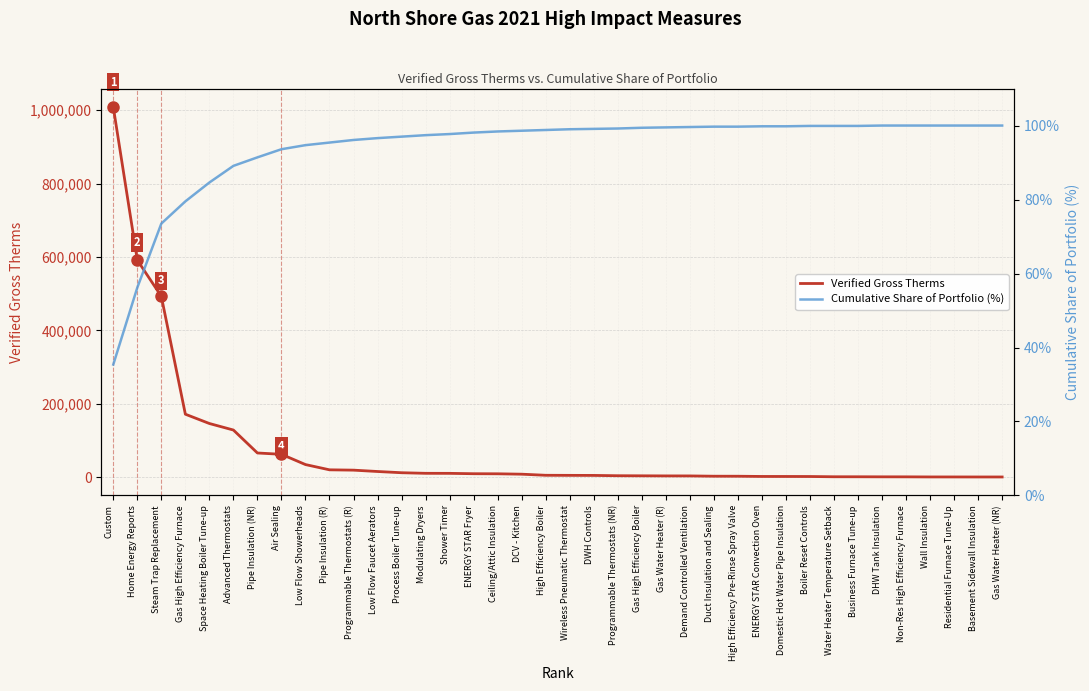

Reading right to left, extract all data points from this chart.

Verified Gross Therms: 144.0	152.0	215.0	233.0	494.0	541.0	692.0	720.8	1418.0	1523.0	1566.0	2167.0	2240.0	3009.0	3065.0	3307.0	3541.0	4389.0	4551.0	4755.0	7740.0	8803.0	9020.0	10015.6	10126.0	11728.0	15068.8	18757.0	19652.0	33971.4	61968.8	65550.0	128135.0	145917.0	171277.0	492576.0	591430.0	1008732.0
Cumulative Share of Portfolio (%): 100.0	100.0	100.0	100.0	100.0	100.0	99.9	99.9	99.9	99.8	99.8	99.7	99.7	99.6	99.5	99.4	99.2	99.1	99.0	98.8	98.6	98.4	98.1	97.7	97.4	97.0	96.6	96.1	95.4	94.7	93.6	91.4	89.1	84.6	79.5	73.5	56.2	35.4